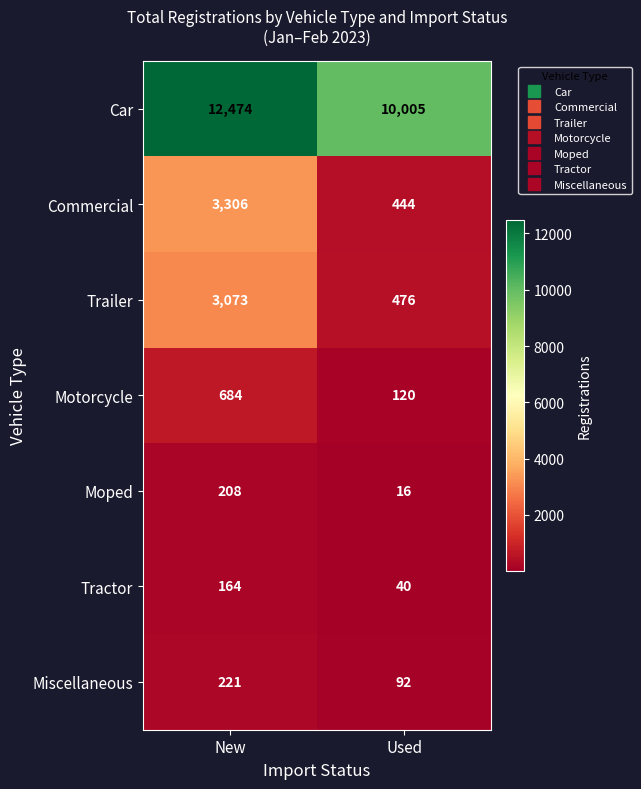

Which series has the widest spread of values?

Commercial